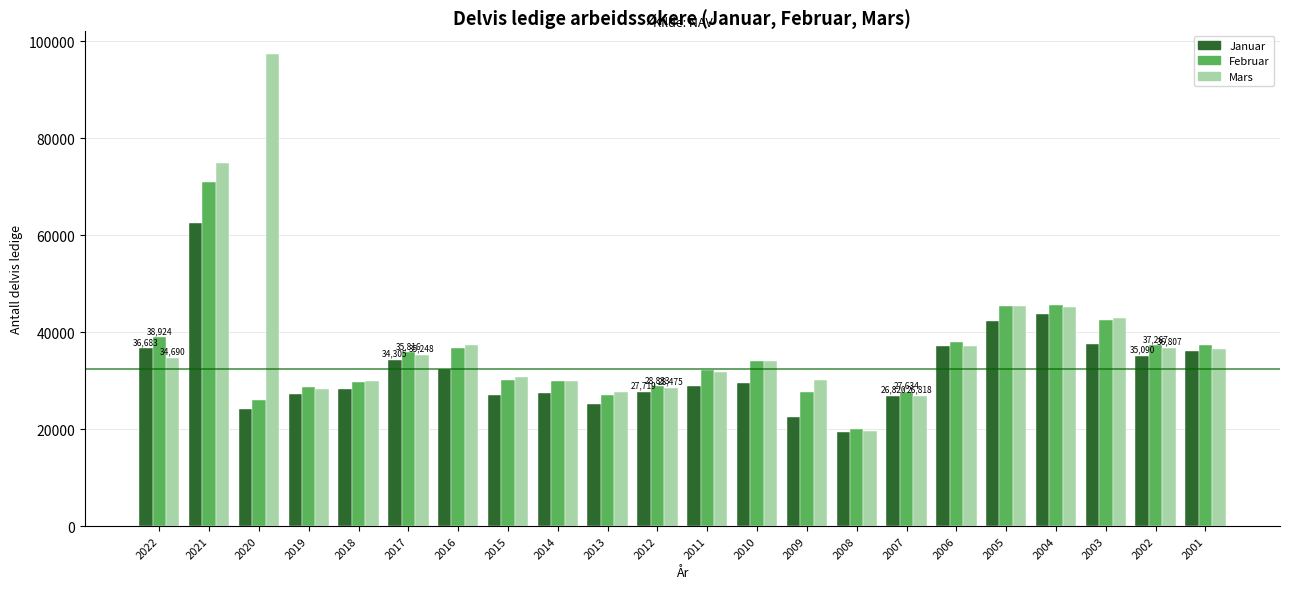

True or false: Januar has a value of 8570 at 2018.

False